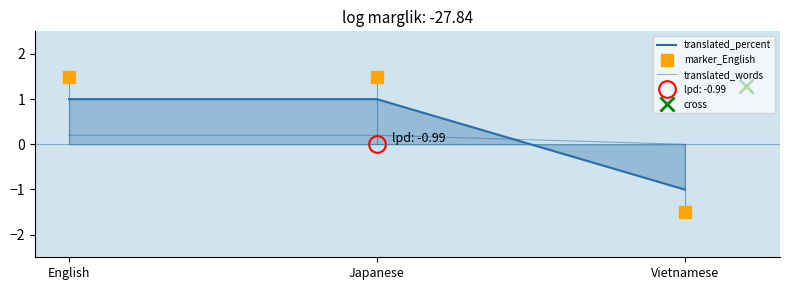

Which series has the largest total across all categories?

translated_percent